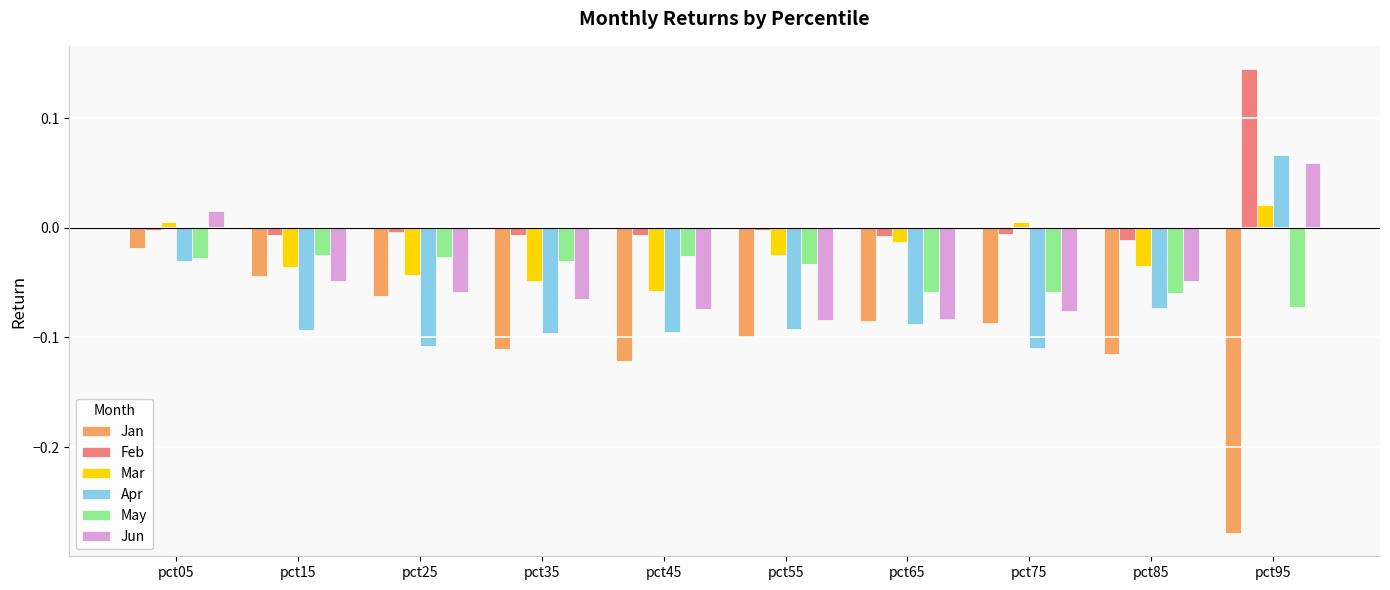

Which series has the largest total across all categories?

Feb